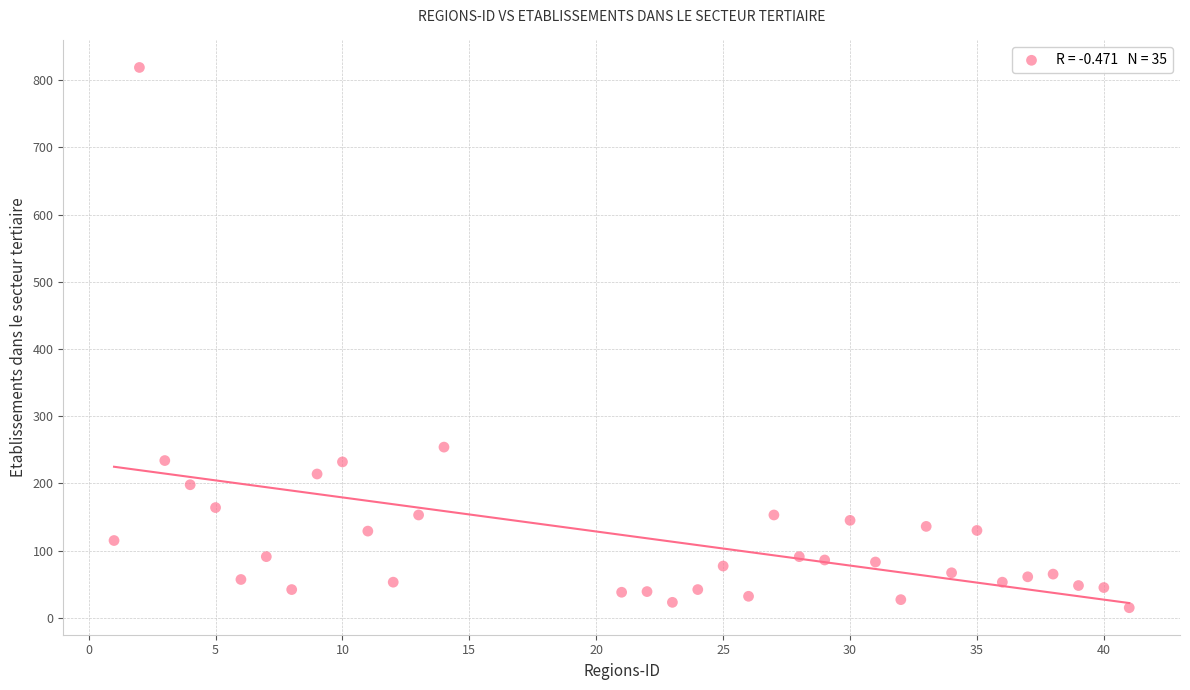

What Y value in the scatter plot is closest to 417?

254